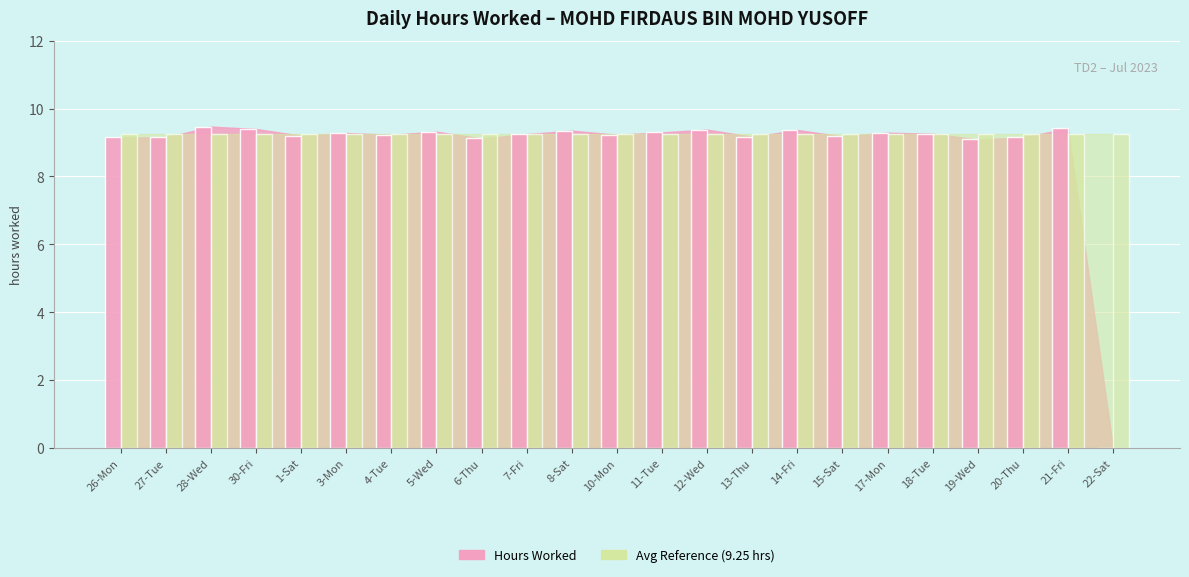

What is the maximum value shown in the chart?

9.5